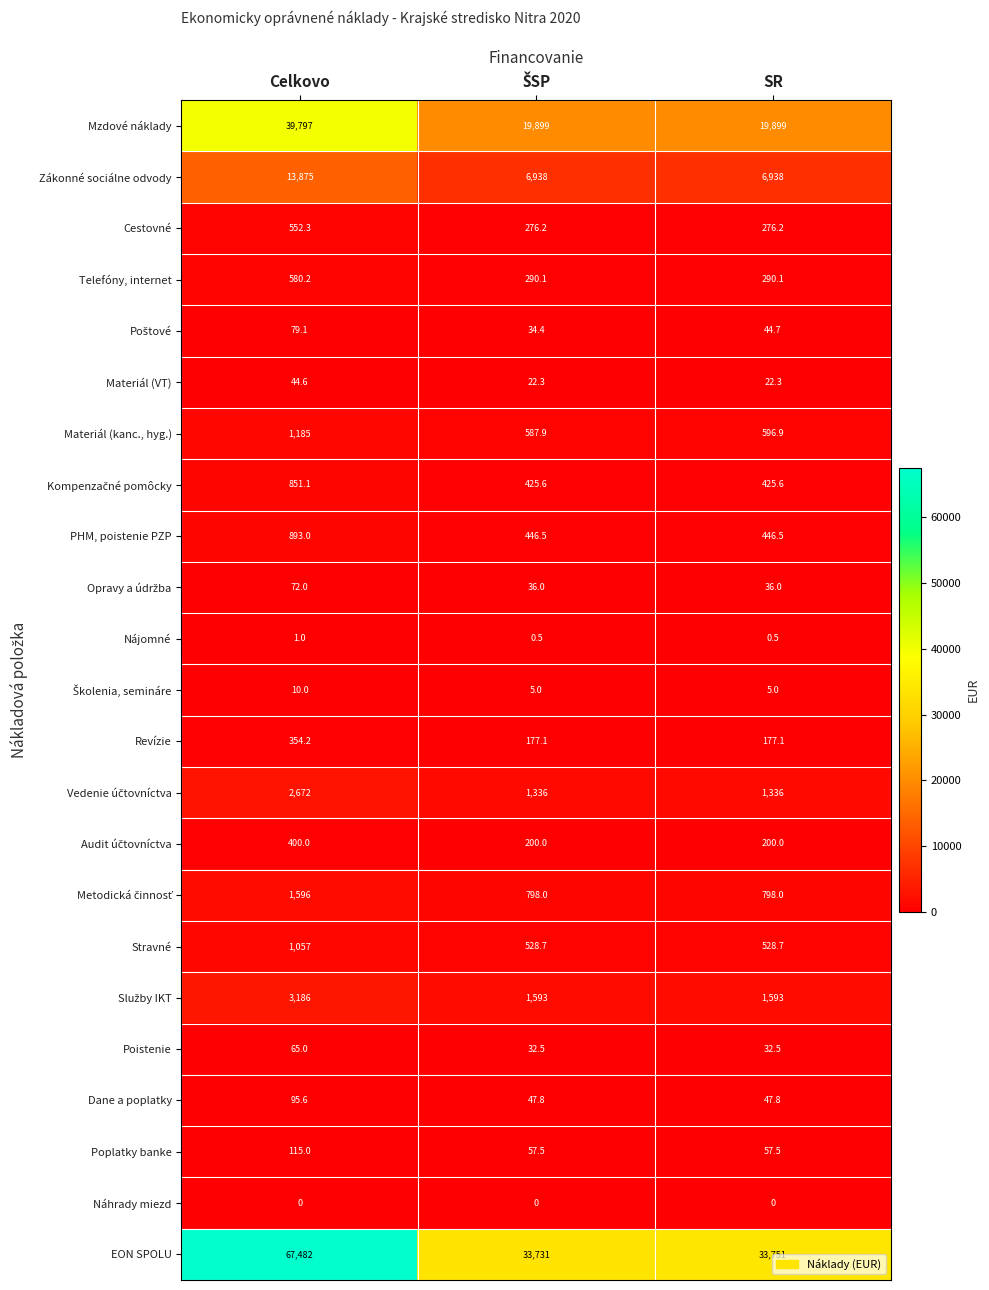

At how many categories does at least one series exceed 33952?

1